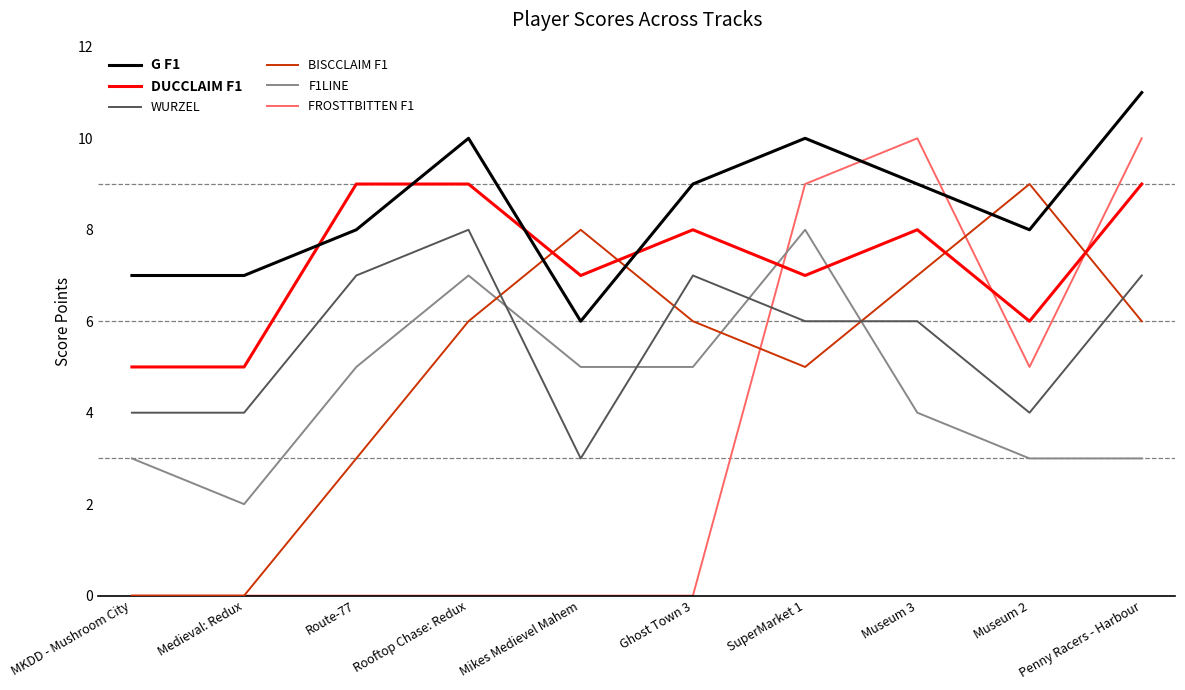

Which series has the largest total across all categories?

G F1